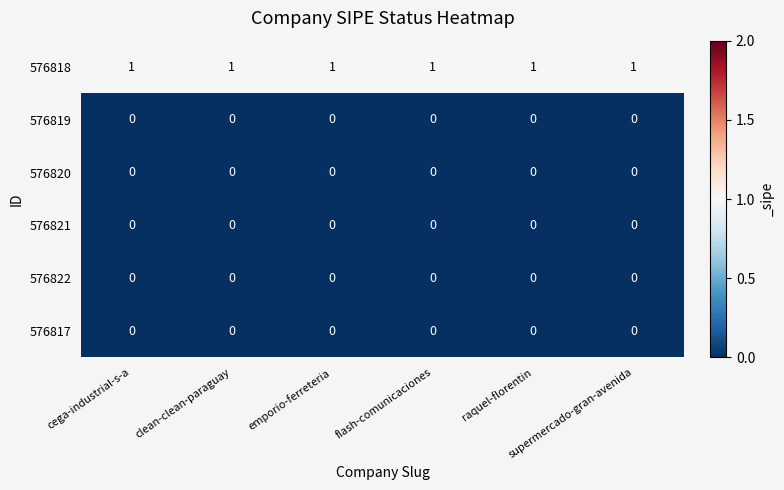

At how many categories does at least one series exceed 0?

6